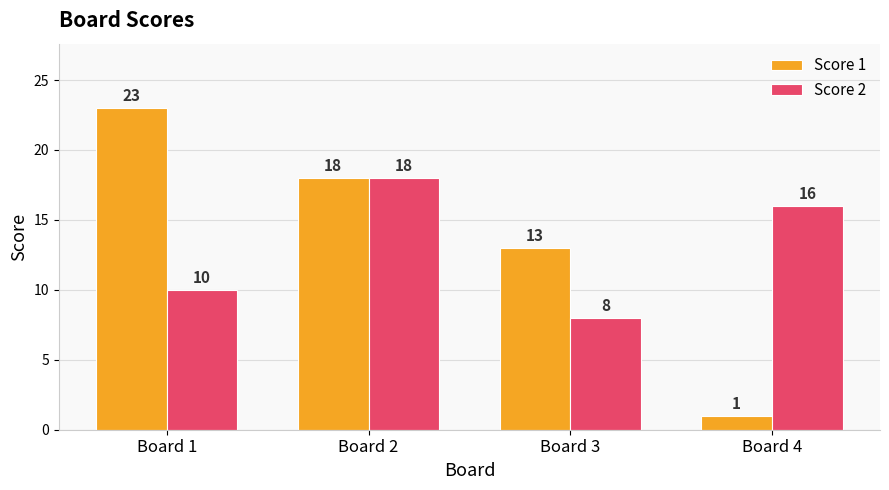

Which series changed the most between Board 1 and Board 2?

Score 2